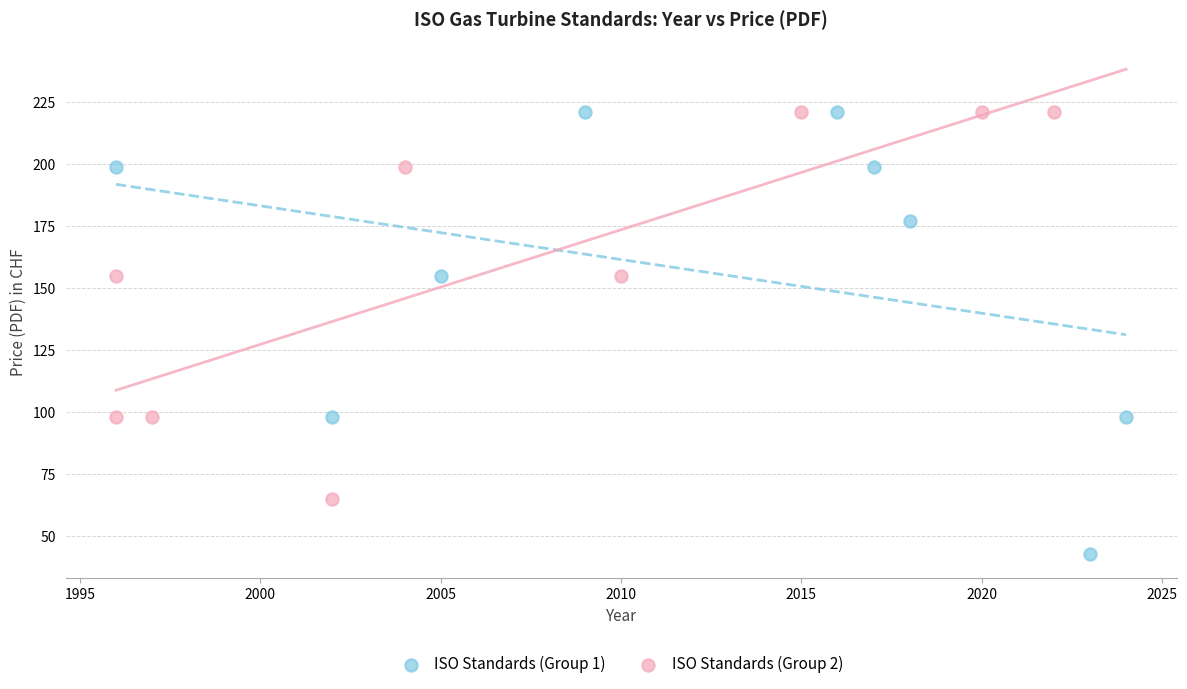

Which series reaches the minimum Y coordinate?

ISO Standards (Group 1)